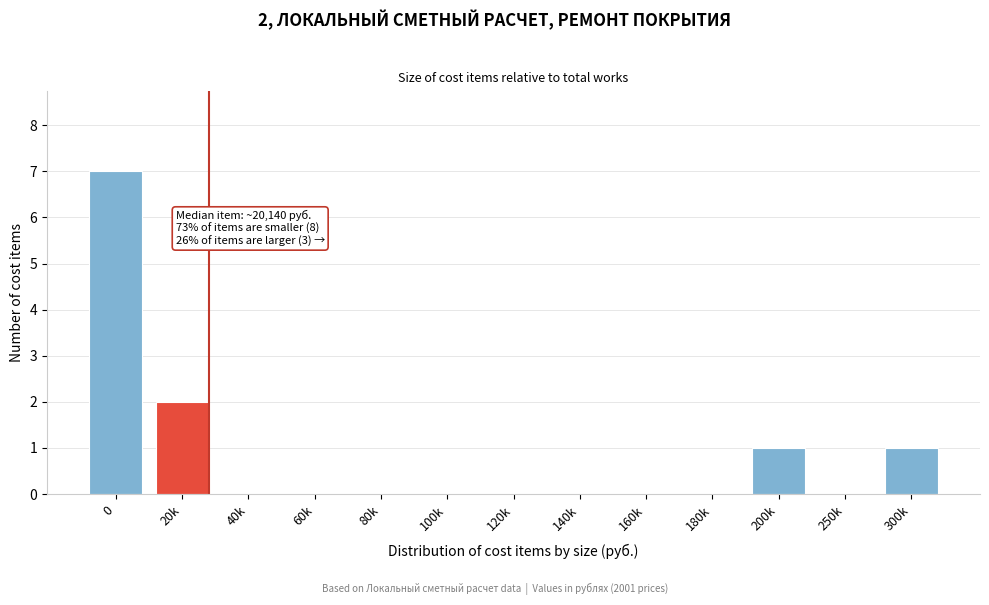

Reading left to right, extract all data points from this chart.

0=7	20k=2	40k=0	60k=0	80k=0	100k=0	120k=0	140k=0	160k=0	180k=0	200k=1	250k=0	300k=1